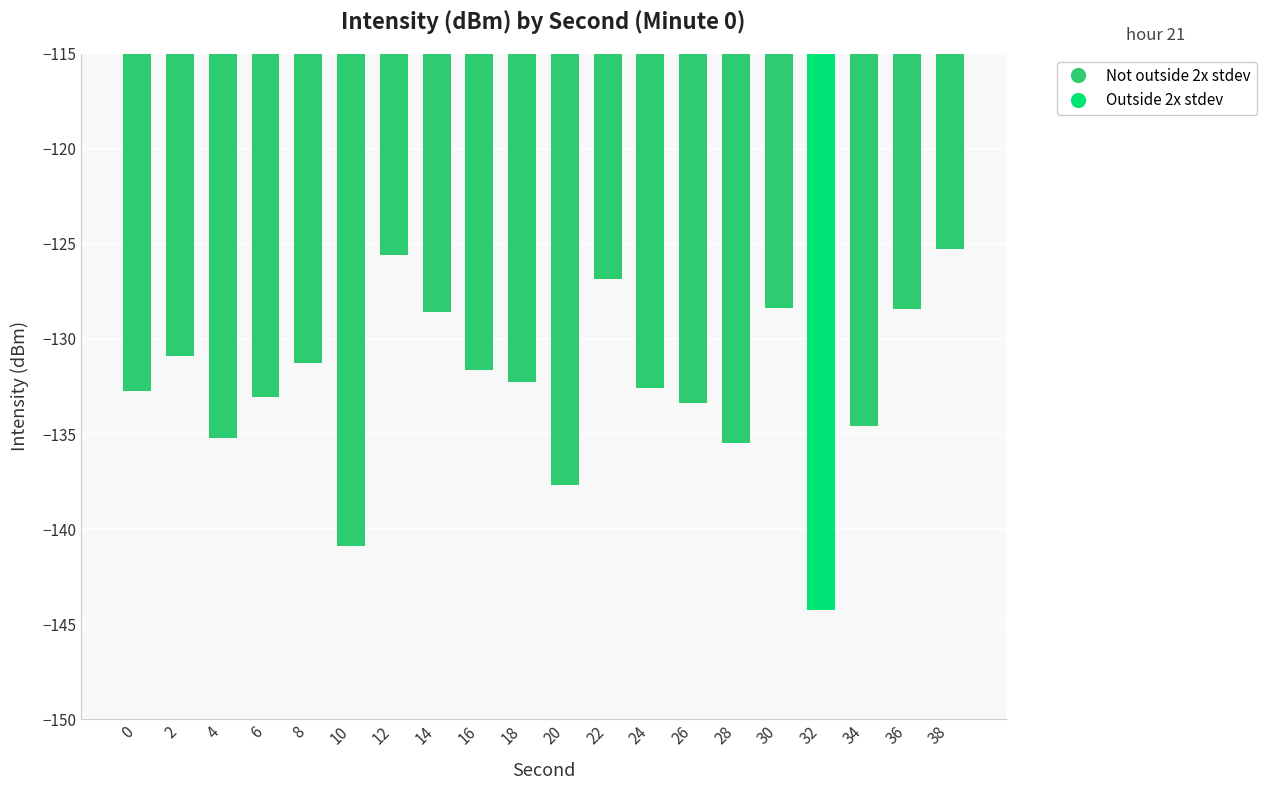

Is it true that the value at 12 is -67.5?

False